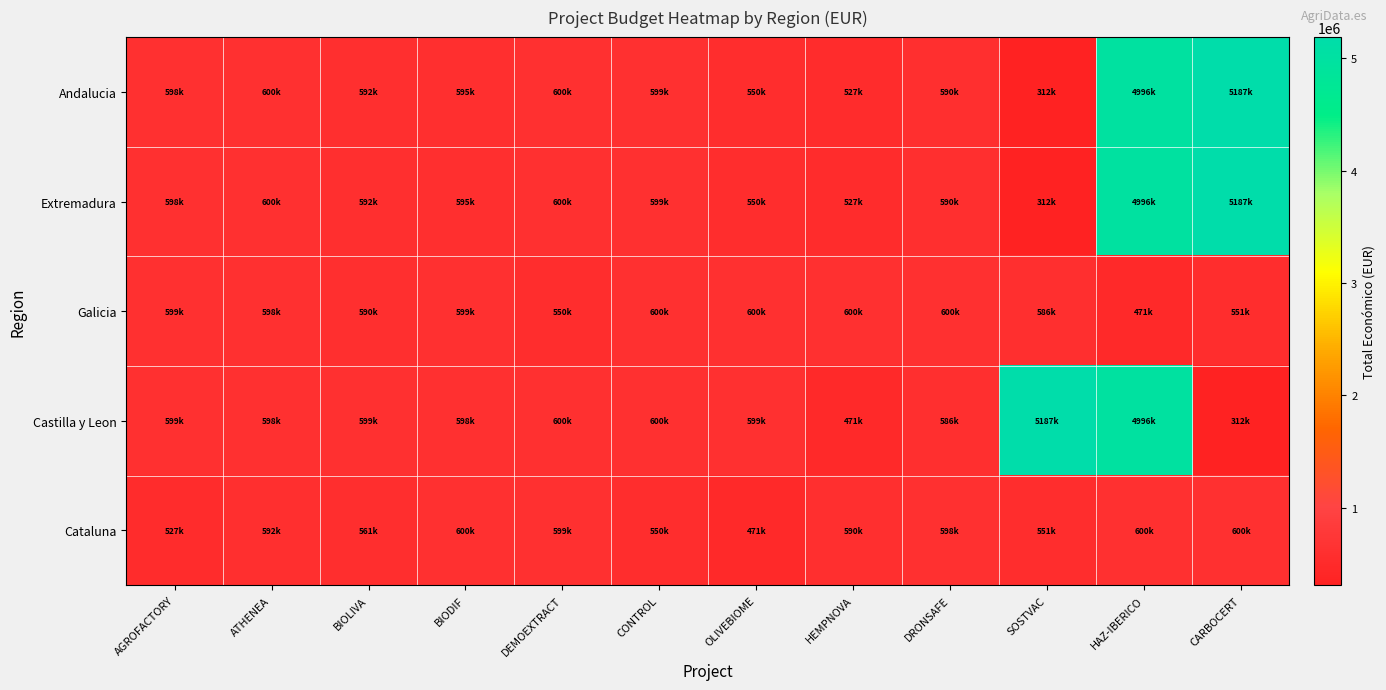

Rank the series by their maximum value, from lowest to highest.

Cataluna, Galicia, Andalucia, Extremadura, Castilla y Leon